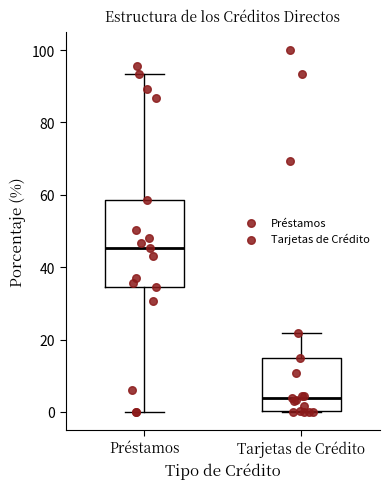

Reading left to right, read every box against the y-axis: the position of its median line, the range the box covers, and the ends of its whiskers. The values are not printed on the chart, so give them approximately, as read against the axis.

Préstamos: median 46, box 34 to 58, whiskers 0 to 94
Tarjetas de Crédito: median 4, box 0 to 14, whiskers 0 to 22